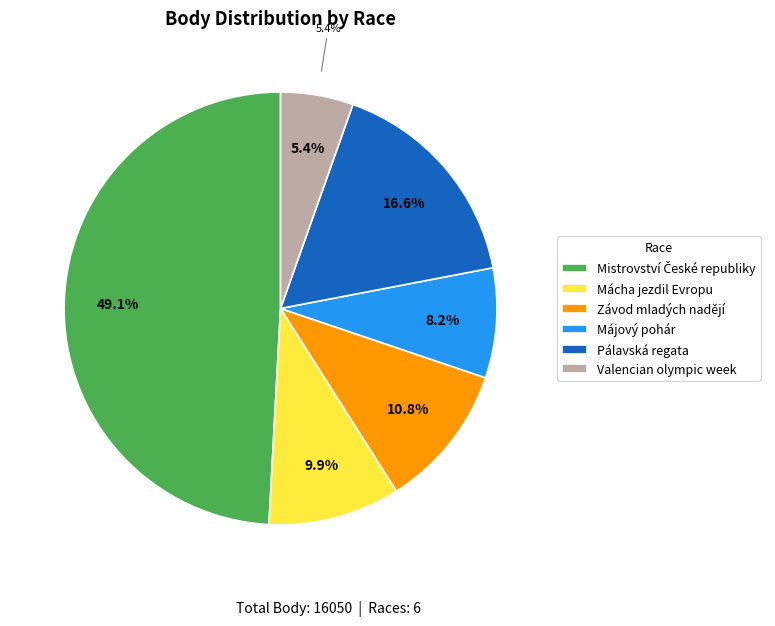

What percentage is the Májový pohár slice, to the nearest percent?

8%